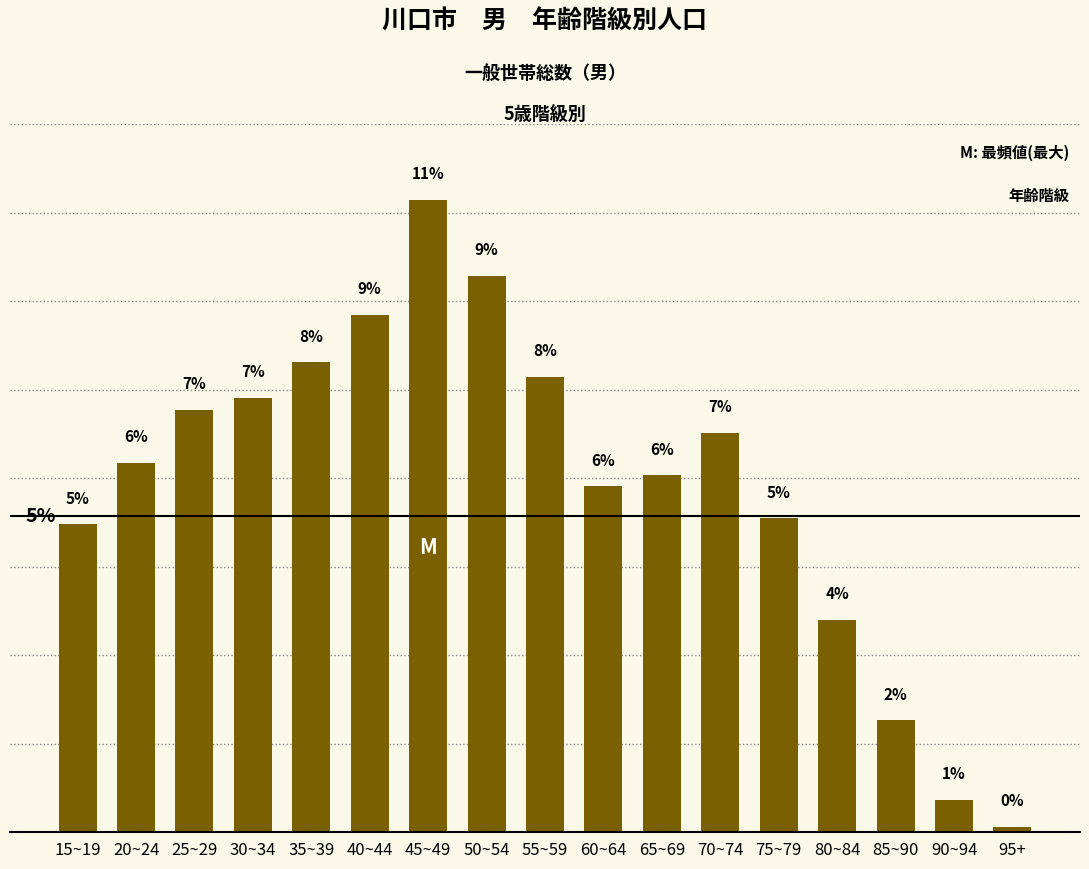

Which label corresponds to the smallest value in the chart?

95+